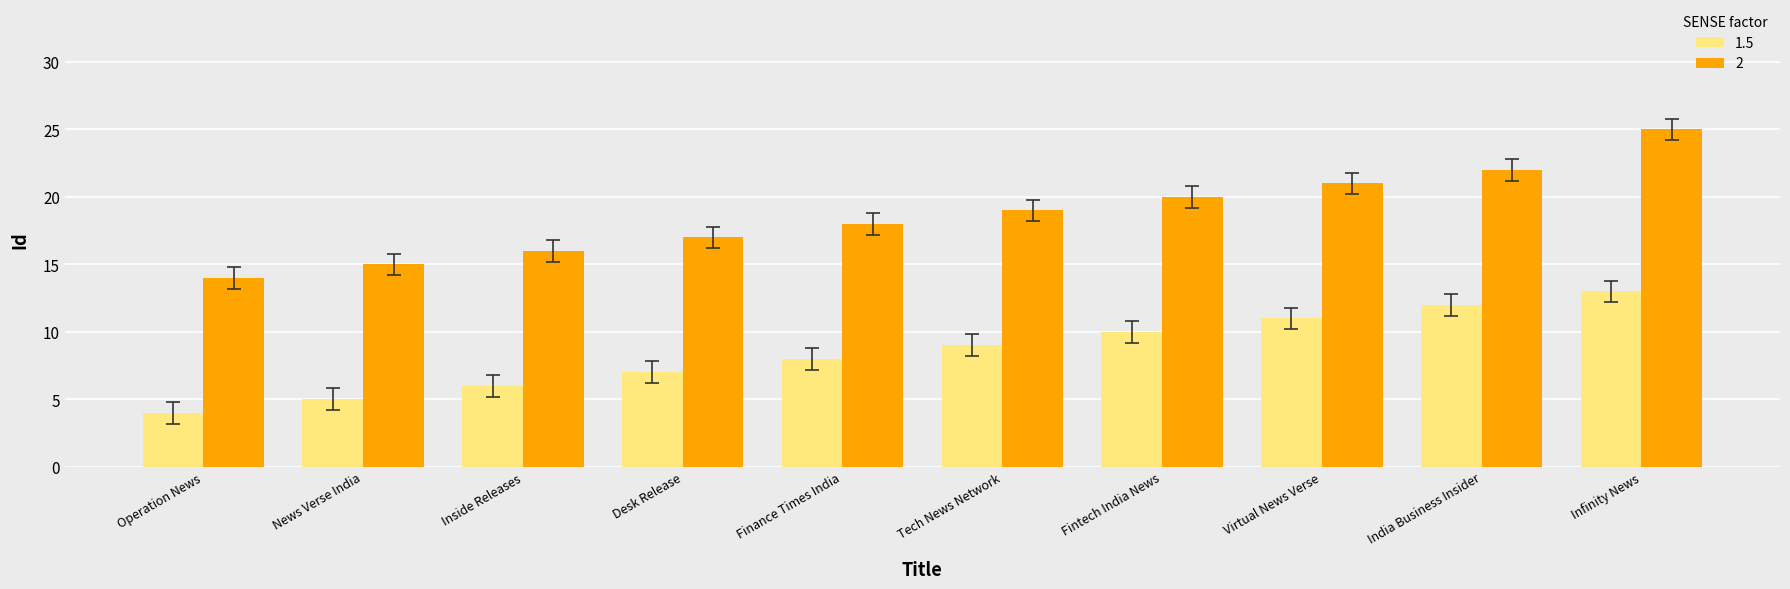

What is the average value of the 2 series?

19